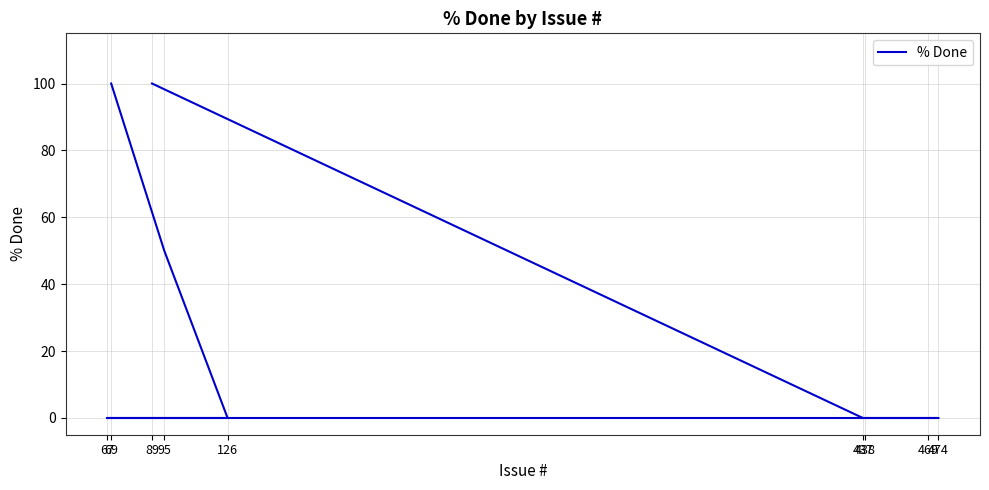

Is it true that the value at 437 is 0?

True